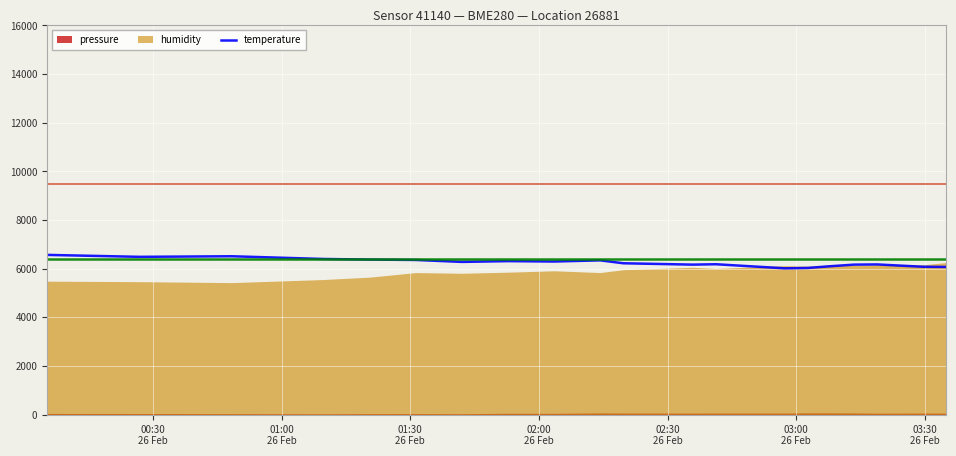

What is the minimum value for temperature?

6016.0